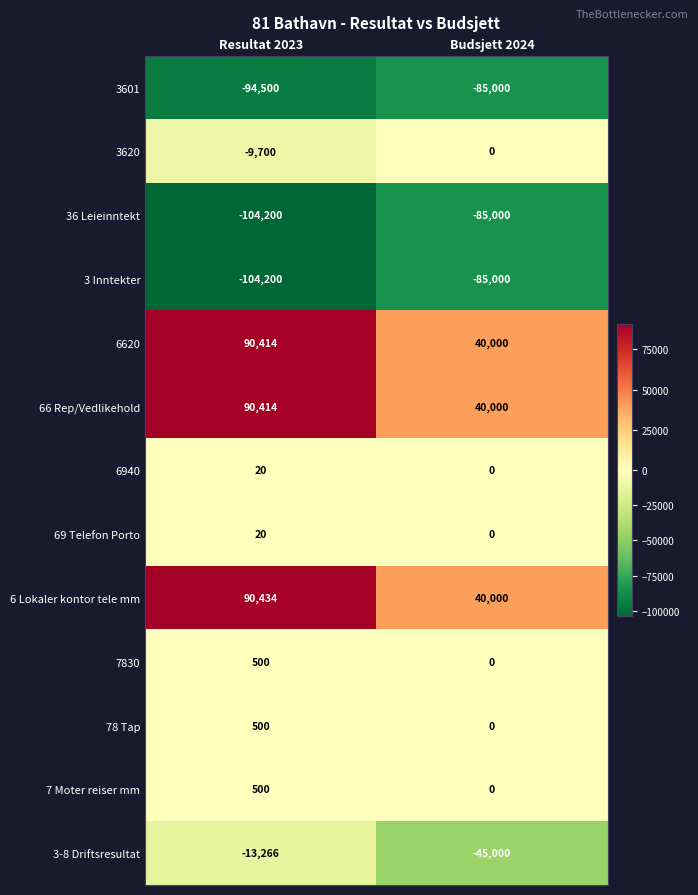

The value of 7830 at Budsjett 2024 is 0. True or false?

True